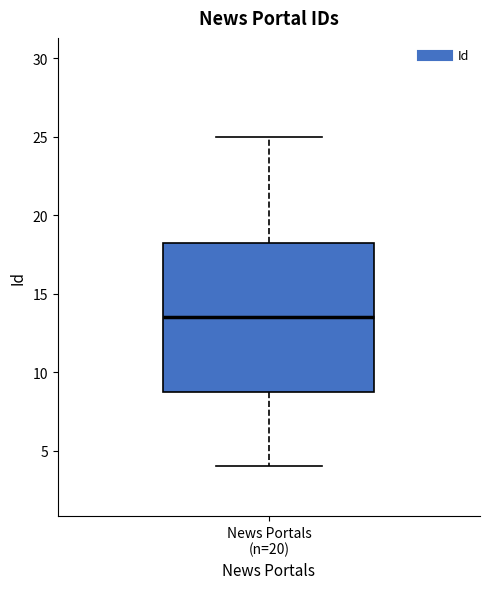

Where does the median line of the box for News Portals (n=20) sit on the y-axis? The values are not printed on the chart, so give them approximately, as read against the axis.

13.5